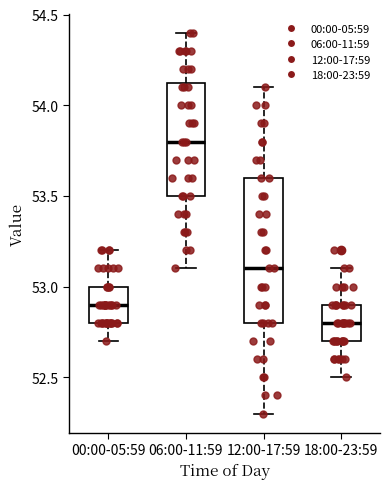

Where does the median line of the box for 06:00-11:59 sit on the y-axis? The values are not printed on the chart, so give them approximately, as read against the axis.

53.80